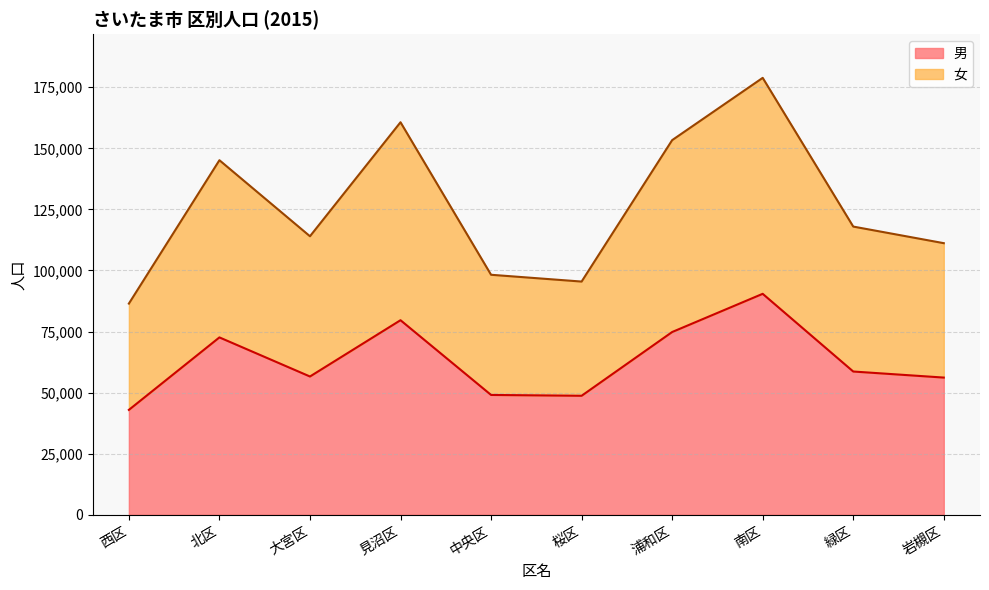

List the labels in order of 女 value, smallest first.

西区, 桜区, 中央区, 岩槻区, 大宮区, 緑区, 北区, 浦和区, 見沼区, 南区